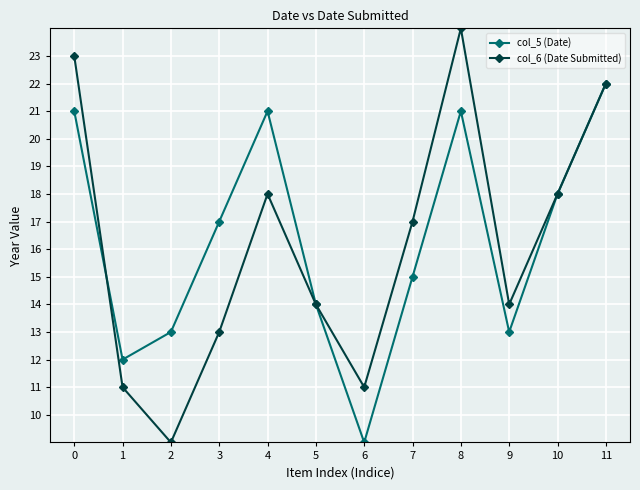

True or false: col_5 (Date) and col_6 (Date Submitted) cross at least once.

True